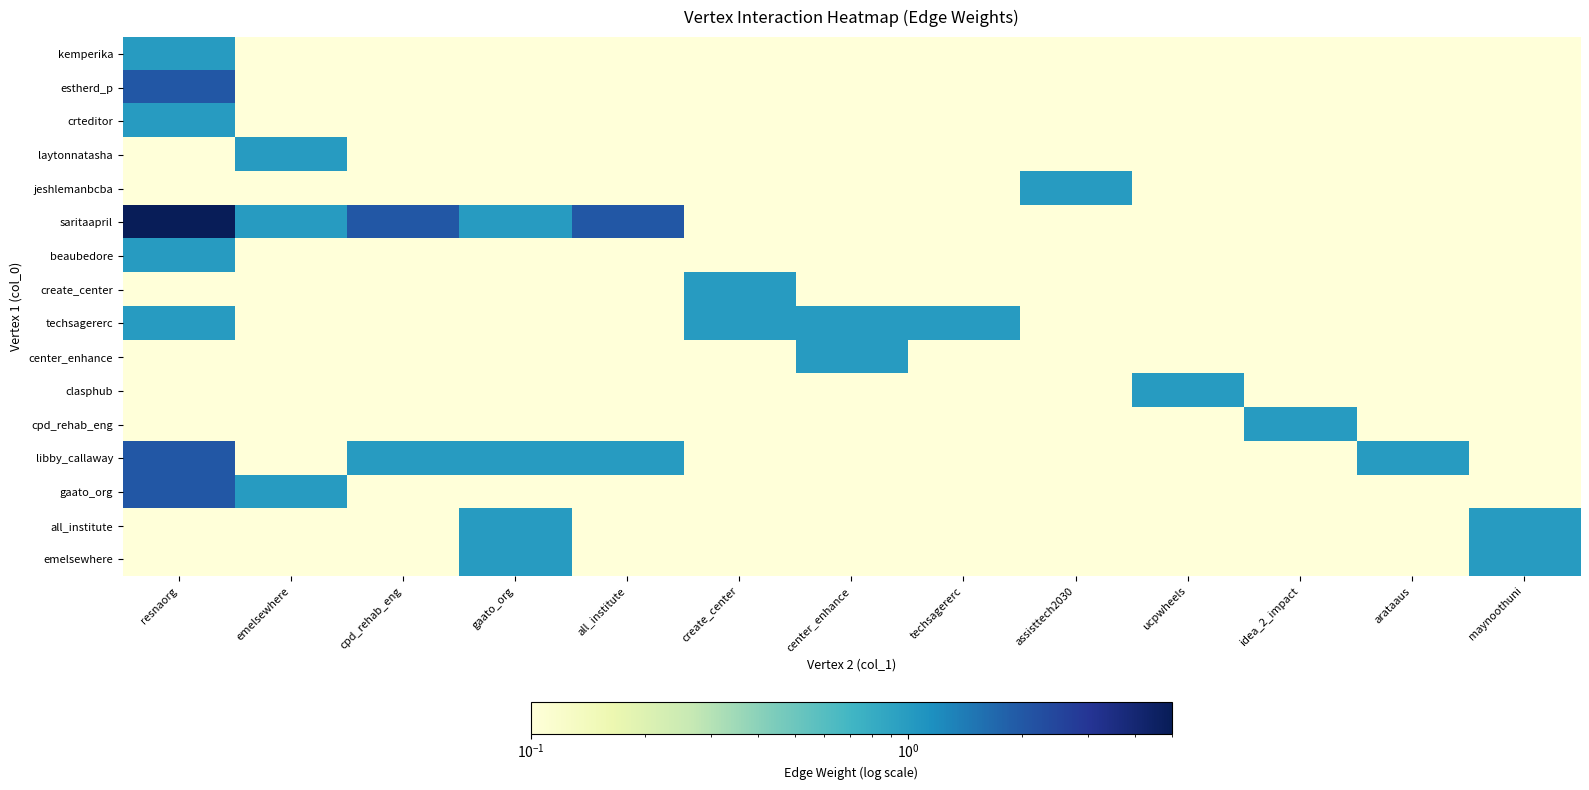

Reading left to right, what are all the values shown in this chart?

kemperika: resnaorg=1.0	emelsewhere=0.1	cpd_rehab_eng=0.1	gaato_org=0.1	all_institute=0.1	create_center=0.1	center_enhance=0.1	techsagererc=0.1	assisttech2030=0.1	ucpwheels=0.1	idea_2_impact=0.1	arataaus=0.1	maynoothuni=0.1
estherd_p: resnaorg=2.0	emelsewhere=0.1	cpd_rehab_eng=0.1	gaato_org=0.1	all_institute=0.1	create_center=0.1	center_enhance=0.1	techsagererc=0.1	assisttech2030=0.1	ucpwheels=0.1	idea_2_impact=0.1	arataaus=0.1	maynoothuni=0.1
crteditor: resnaorg=1.0	emelsewhere=0.1	cpd_rehab_eng=0.1	gaato_org=0.1	all_institute=0.1	create_center=0.1	center_enhance=0.1	techsagererc=0.1	assisttech2030=0.1	ucpwheels=0.1	idea_2_impact=0.1	arataaus=0.1	maynoothuni=0.1
laytonnatasha: resnaorg=0.1	emelsewhere=1.0	cpd_rehab_eng=0.1	gaato_org=0.1	all_institute=0.1	create_center=0.1	center_enhance=0.1	techsagererc=0.1	assisttech2030=0.1	ucpwheels=0.1	idea_2_impact=0.1	arataaus=0.1	maynoothuni=0.1
jeshlemanbcba: resnaorg=0.1	emelsewhere=0.1	cpd_rehab_eng=0.1	gaato_org=0.1	all_institute=0.1	create_center=0.1	center_enhance=0.1	techsagererc=0.1	assisttech2030=1.0	ucpwheels=0.1	idea_2_impact=0.1	arataaus=0.1	maynoothuni=0.1
saritaapril: resnaorg=5.0	emelsewhere=1.0	cpd_rehab_eng=2.0	gaato_org=1.0	all_institute=2.0	create_center=0.1	center_enhance=0.1	techsagererc=0.1	assisttech2030=0.1	ucpwheels=0.1	idea_2_impact=0.1	arataaus=0.1	maynoothuni=0.1
beaubedore: resnaorg=1.0	emelsewhere=0.1	cpd_rehab_eng=0.1	gaato_org=0.1	all_institute=0.1	create_center=0.1	center_enhance=0.1	techsagererc=0.1	assisttech2030=0.1	ucpwheels=0.1	idea_2_impact=0.1	arataaus=0.1	maynoothuni=0.1
create_center: resnaorg=0.1	emelsewhere=0.1	cpd_rehab_eng=0.1	gaato_org=0.1	all_institute=0.1	create_center=1.0	center_enhance=0.1	techsagererc=0.1	assisttech2030=0.1	ucpwheels=0.1	idea_2_impact=0.1	arataaus=0.1	maynoothuni=0.1
techsagererc: resnaorg=1.0	emelsewhere=0.1	cpd_rehab_eng=0.1	gaato_org=0.1	all_institute=0.1	create_center=1.0	center_enhance=1.0	techsagererc=1.0	assisttech2030=0.1	ucpwheels=0.1	idea_2_impact=0.1	arataaus=0.1	maynoothuni=0.1
center_enhance: resnaorg=0.1	emelsewhere=0.1	cpd_rehab_eng=0.1	gaato_org=0.1	all_institute=0.1	create_center=0.1	center_enhance=1.0	techsagererc=0.1	assisttech2030=0.1	ucpwheels=0.1	idea_2_impact=0.1	arataaus=0.1	maynoothuni=0.1
clasphub: resnaorg=0.1	emelsewhere=0.1	cpd_rehab_eng=0.1	gaato_org=0.1	all_institute=0.1	create_center=0.1	center_enhance=0.1	techsagererc=0.1	assisttech2030=0.1	ucpwheels=1.0	idea_2_impact=0.1	arataaus=0.1	maynoothuni=0.1
cpd_rehab_eng: resnaorg=0.1	emelsewhere=0.1	cpd_rehab_eng=0.1	gaato_org=0.1	all_institute=0.1	create_center=0.1	center_enhance=0.1	techsagererc=0.1	assisttech2030=0.1	ucpwheels=0.1	idea_2_impact=1.0	arataaus=0.1	maynoothuni=0.1
libby_callaway: resnaorg=2.0	emelsewhere=0.1	cpd_rehab_eng=1.0	gaato_org=1.0	all_institute=1.0	create_center=0.1	center_enhance=0.1	techsagererc=0.1	assisttech2030=0.1	ucpwheels=0.1	idea_2_impact=0.1	arataaus=1.0	maynoothuni=0.1
gaato_org: resnaorg=2.0	emelsewhere=1.0	cpd_rehab_eng=0.1	gaato_org=0.1	all_institute=0.1	create_center=0.1	center_enhance=0.1	techsagererc=0.1	assisttech2030=0.1	ucpwheels=0.1	idea_2_impact=0.1	arataaus=0.1	maynoothuni=0.1
all_institute: resnaorg=0.1	emelsewhere=0.1	cpd_rehab_eng=0.1	gaato_org=1.0	all_institute=0.1	create_center=0.1	center_enhance=0.1	techsagererc=0.1	assisttech2030=0.1	ucpwheels=0.1	idea_2_impact=0.1	arataaus=0.1	maynoothuni=1.0
emelsewhere: resnaorg=0.1	emelsewhere=0.1	cpd_rehab_eng=0.1	gaato_org=1.0	all_institute=0.1	create_center=0.1	center_enhance=0.1	techsagererc=0.1	assisttech2030=0.1	ucpwheels=0.1	idea_2_impact=0.1	arataaus=0.1	maynoothuni=1.0